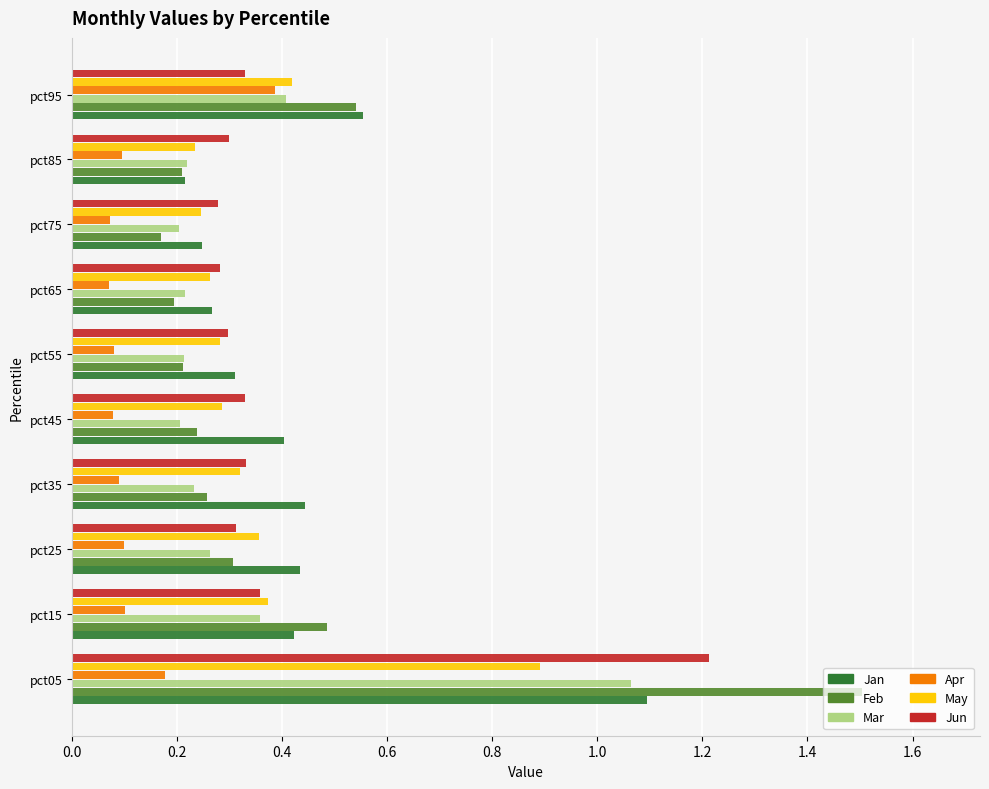

What is the sum of all Jun values?

4.0